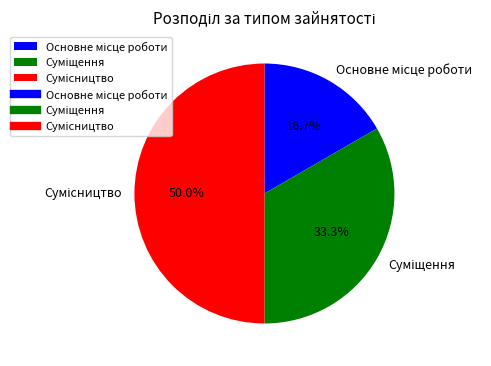

Does Суміщення account for over 50% of the chart?

No